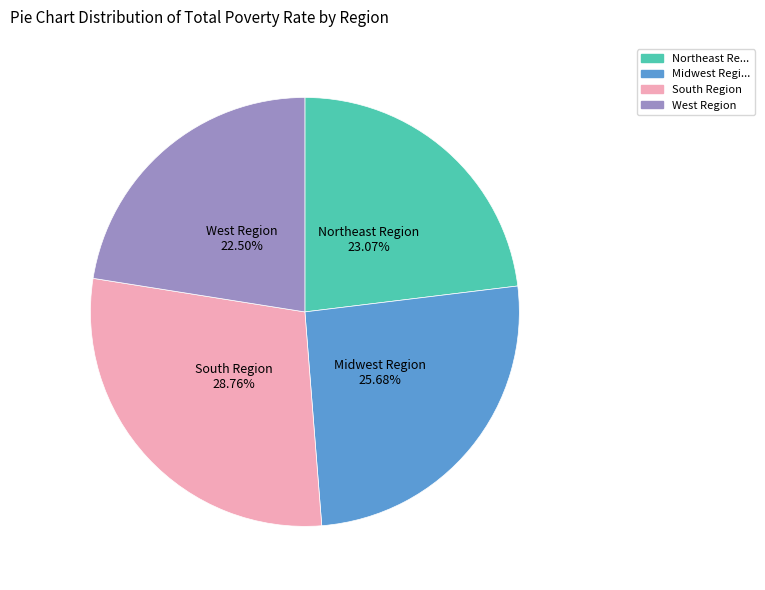

Is there a majority slice in this chart?

No